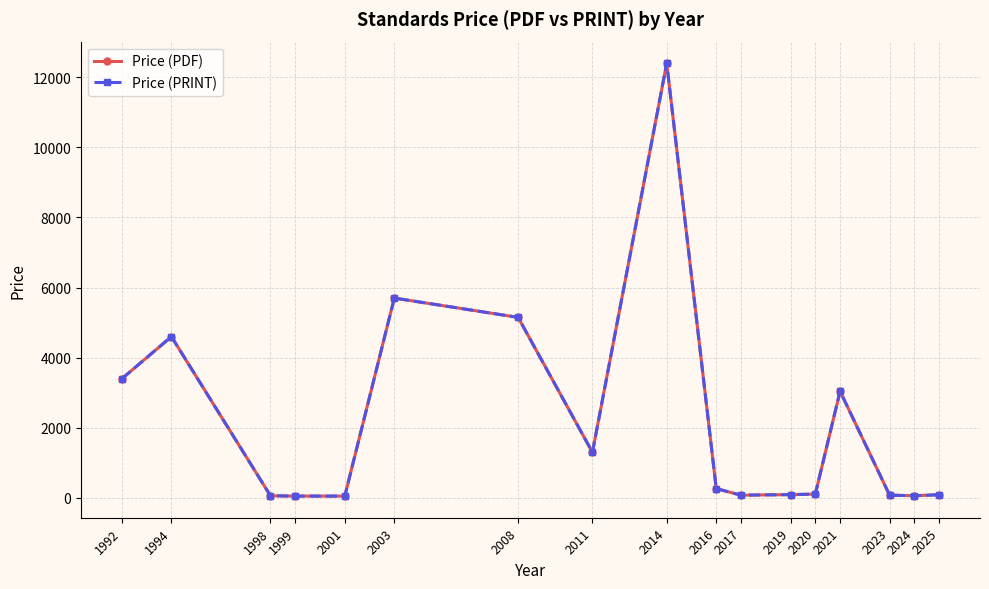

What is the sum of the Price (PRINT) values at 2023 and 1992?

3476.8